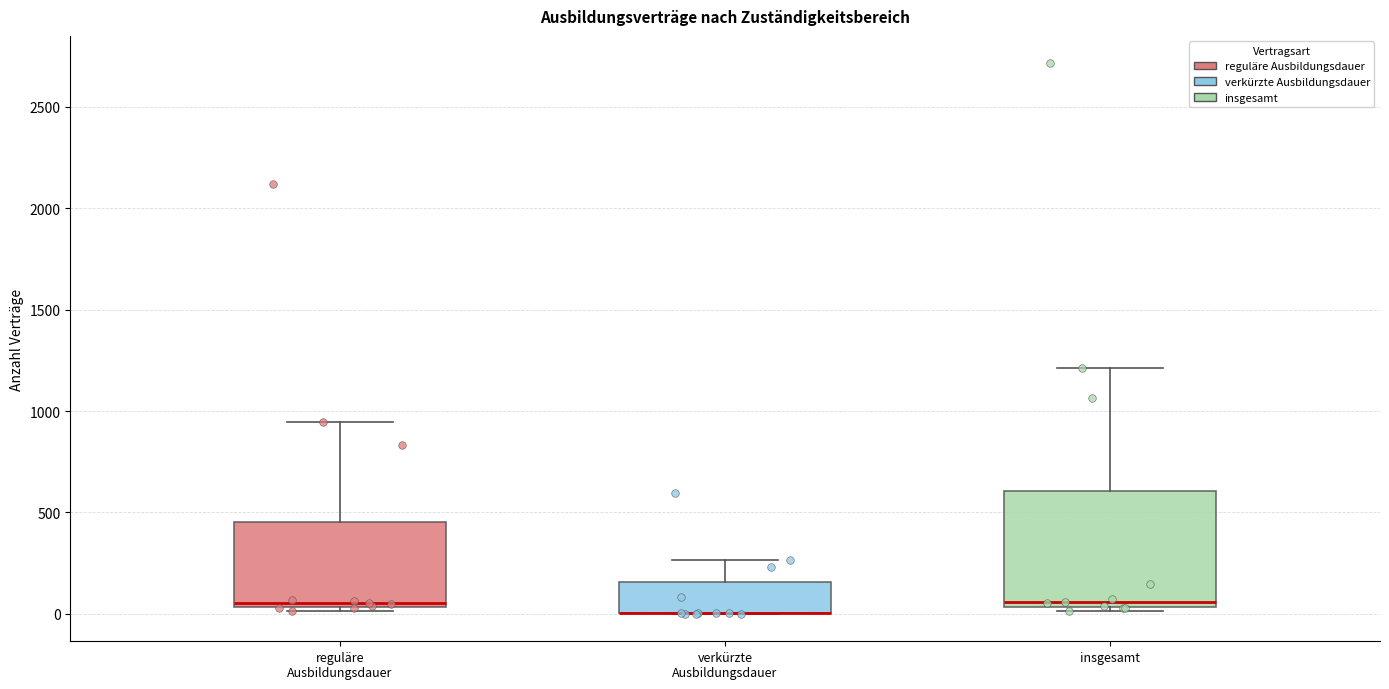

Reading left to right, read every box against the y-axis: the position of its median line, the range the box covers, and the ends of its whiskers. The values are not printed on the chart, so give them approximately, as read against the axis.

reguläre Ausbildungsdauer: median 50 (just above the box's lower edge), box 50 to 450, whiskers 0 to 950
verkürzte Ausbildungsdauer: median 0 (drawn on the box's lower edge), box 0 to 150, whiskers 0 to 250
insgesamt: median 50 (just above the box's lower edge), box 50 to 600, whiskers 0 to 1200